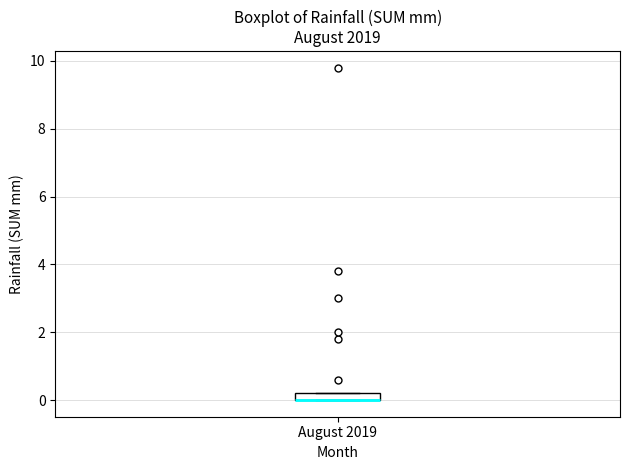

Where is the upper edge of the box for August 2019 on the y-axis? The values are not printed on the chart, so give them approximately, as read against the axis.

0.2